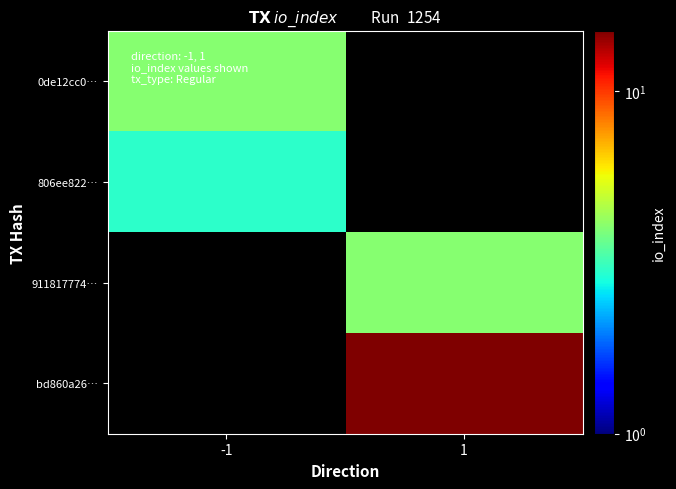

At how many categories does at least one series exceed 8?

1